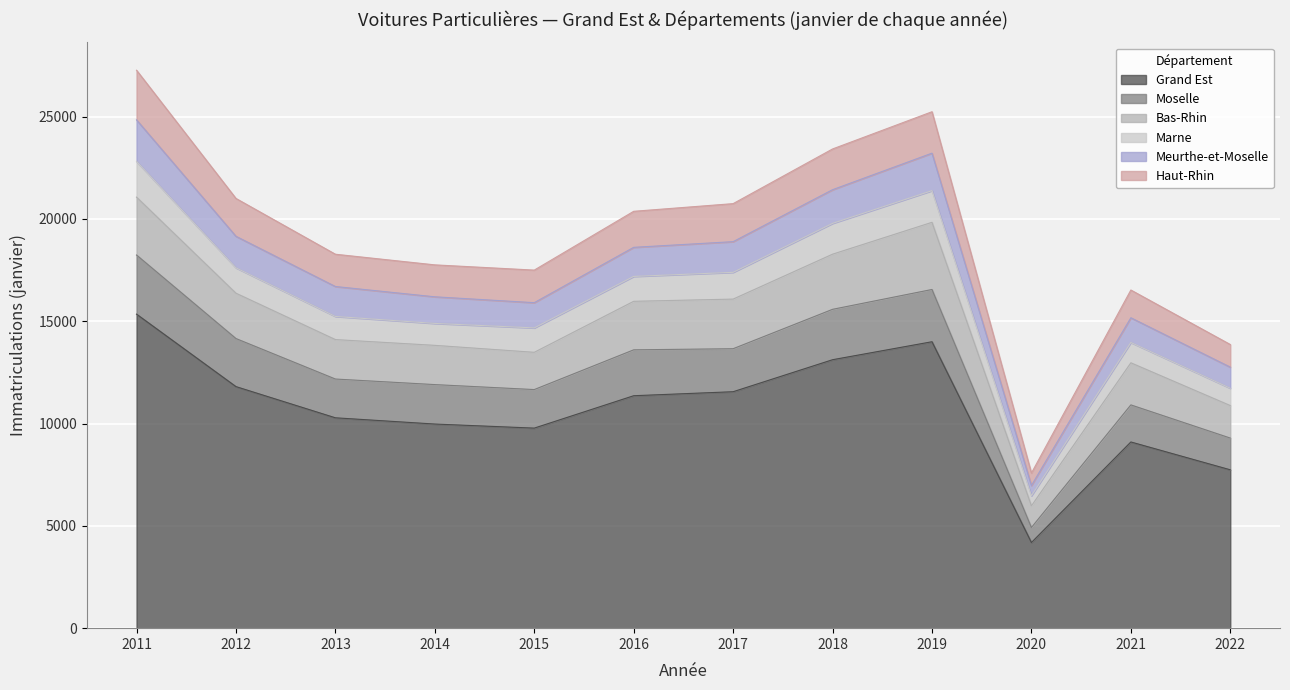

True or false: Grand Est has a value of 26613 at 2011.

False